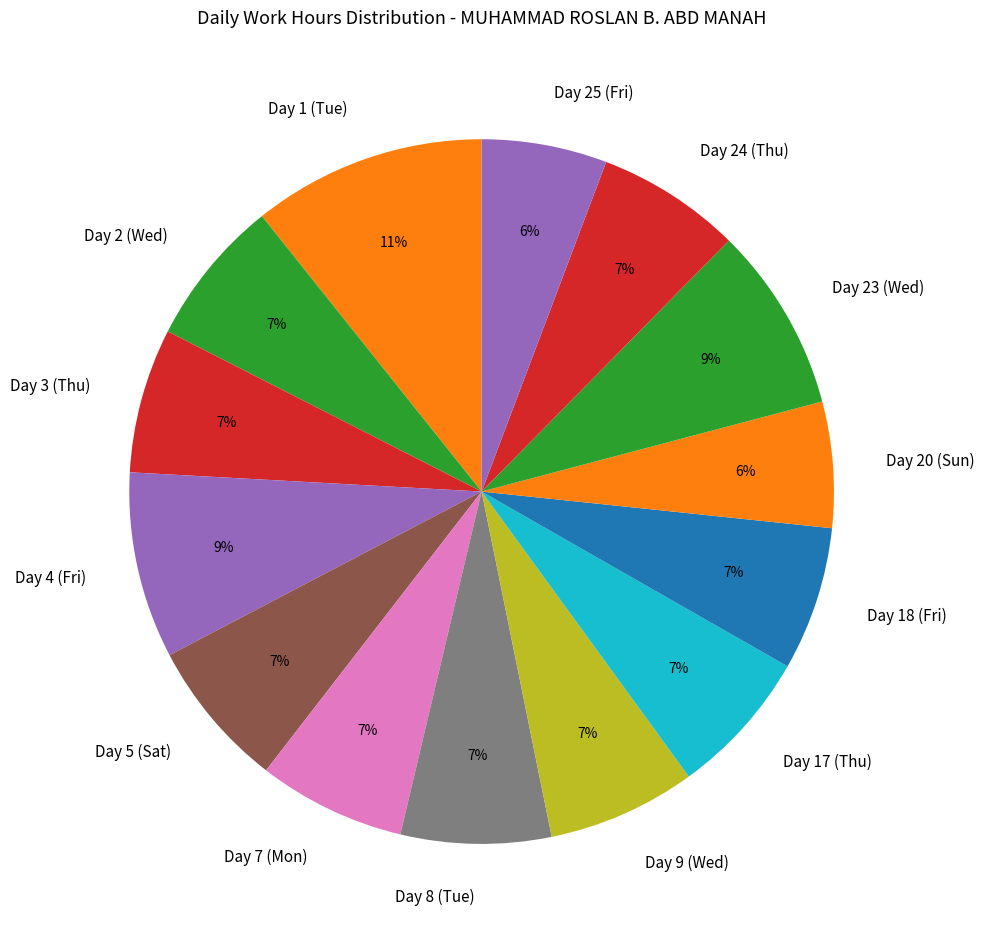

Does Day 9 (Wed) account for over 50% of the chart?

No